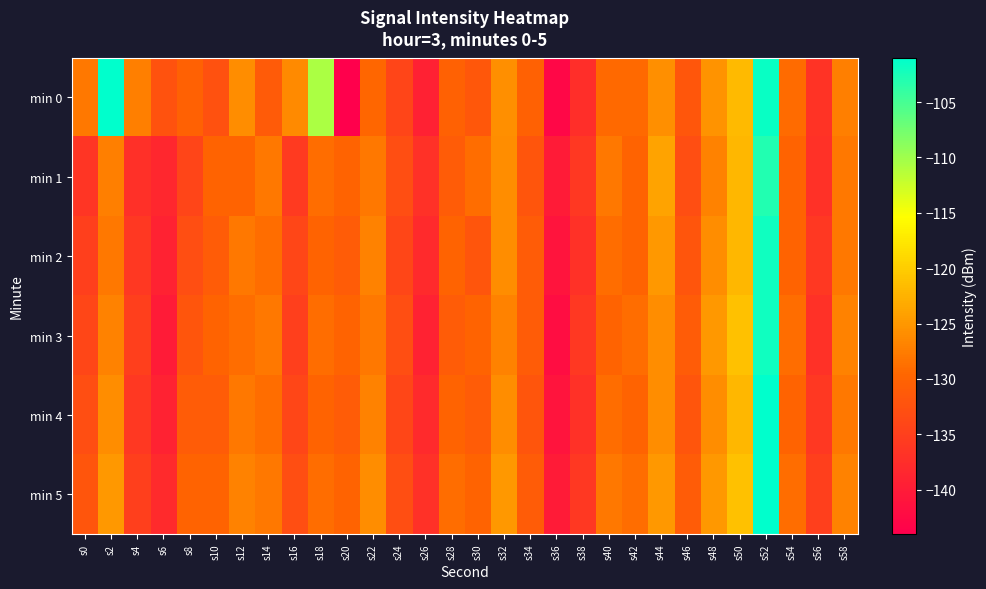

Between s48 and s28, which is larger?

s48